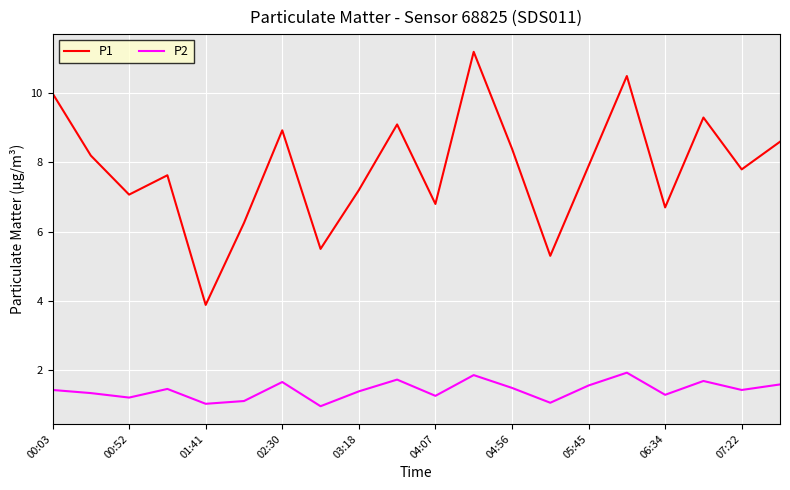

Which series has the widest spread of values?

P1